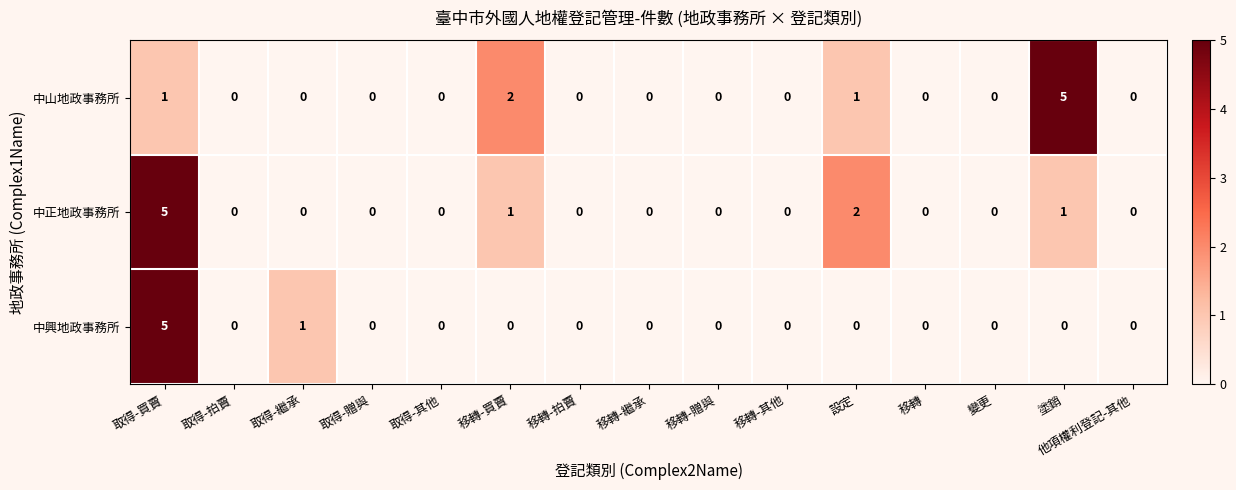

True or false: 中興地政事務所 has a value of 0 at 塗銷.

True